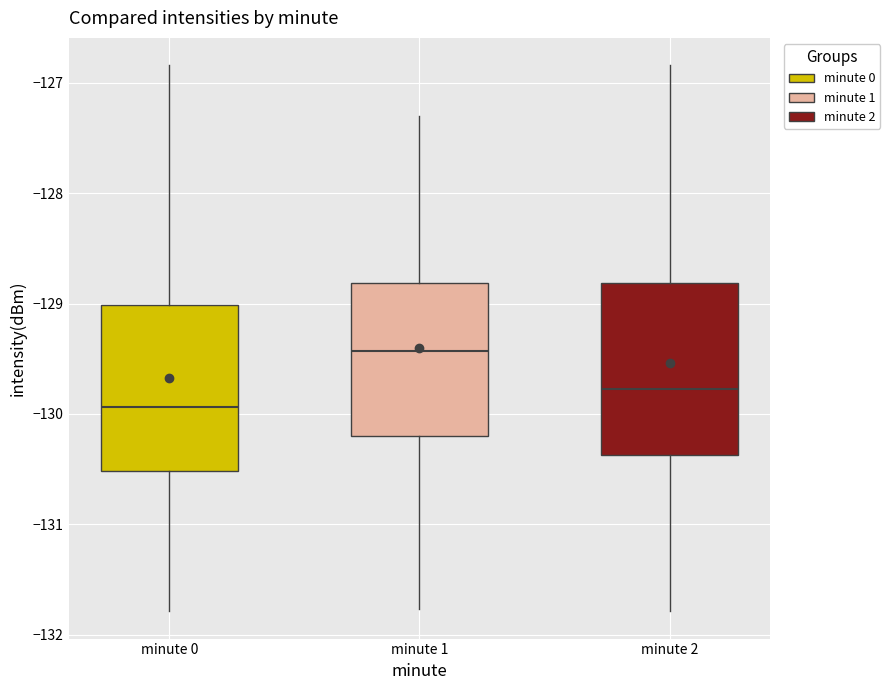

Where is the upper edge of the box for minute 0 on the y-axis? The values are not printed on the chart, so give them approximately, as read against the axis.

-129.0